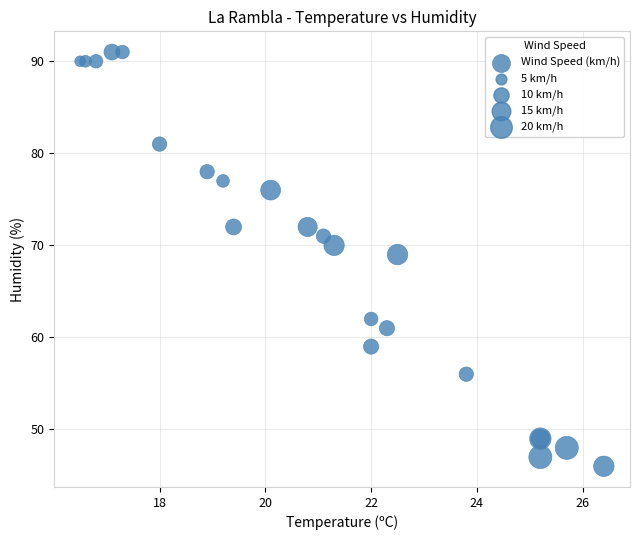

What Y value in the scatter plot is closest to 68?

69